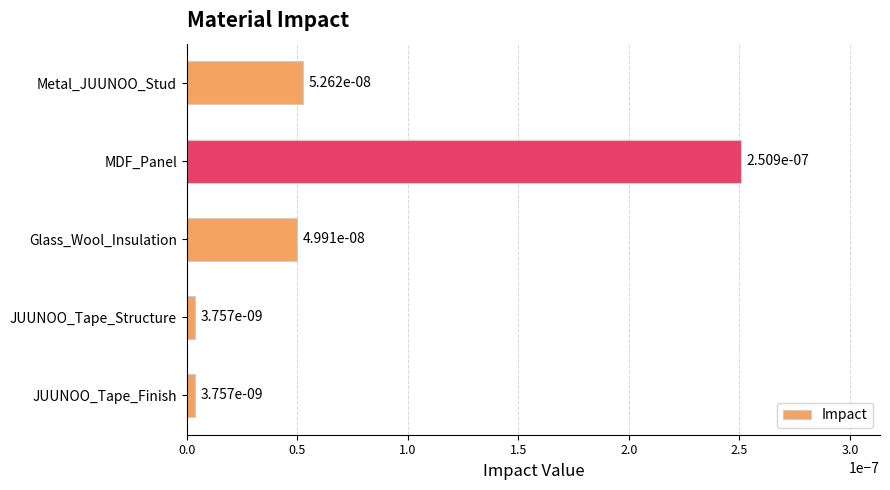

What is the label of the 4th bar from the bottom?

MDF_Panel